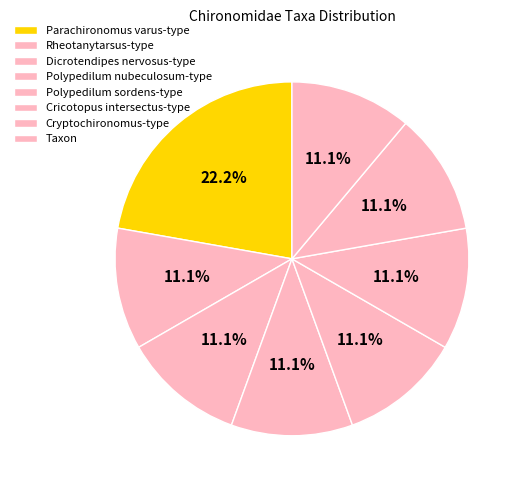

The Parachironomus varus-type slice represents 22% of the pie. True or false?

True